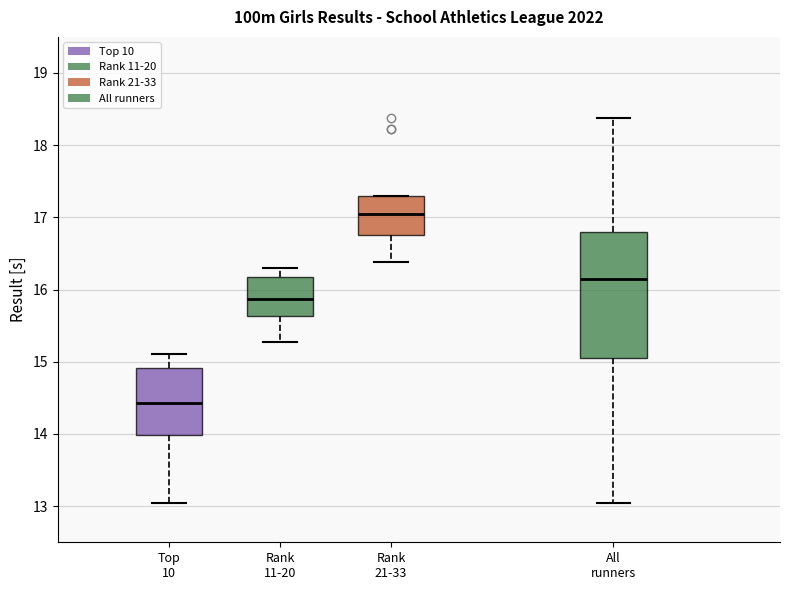

Where does the upper whisker of the box for Top 10 end on the y-axis? The values are not printed on the chart, so give them approximately, as read against the axis.

15.1